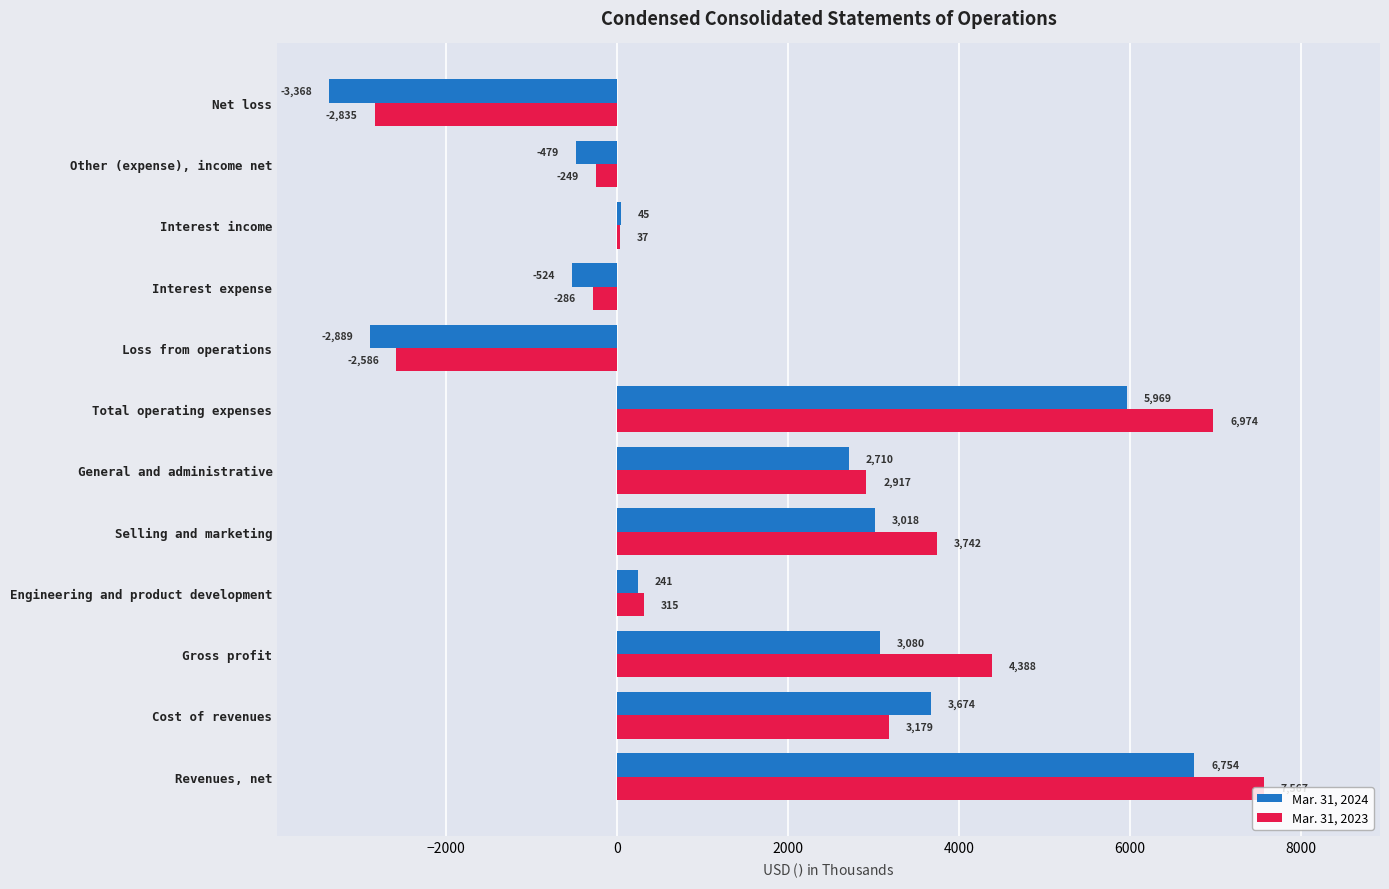

How many positive values does the Mar. 31, 2023 series have?

8